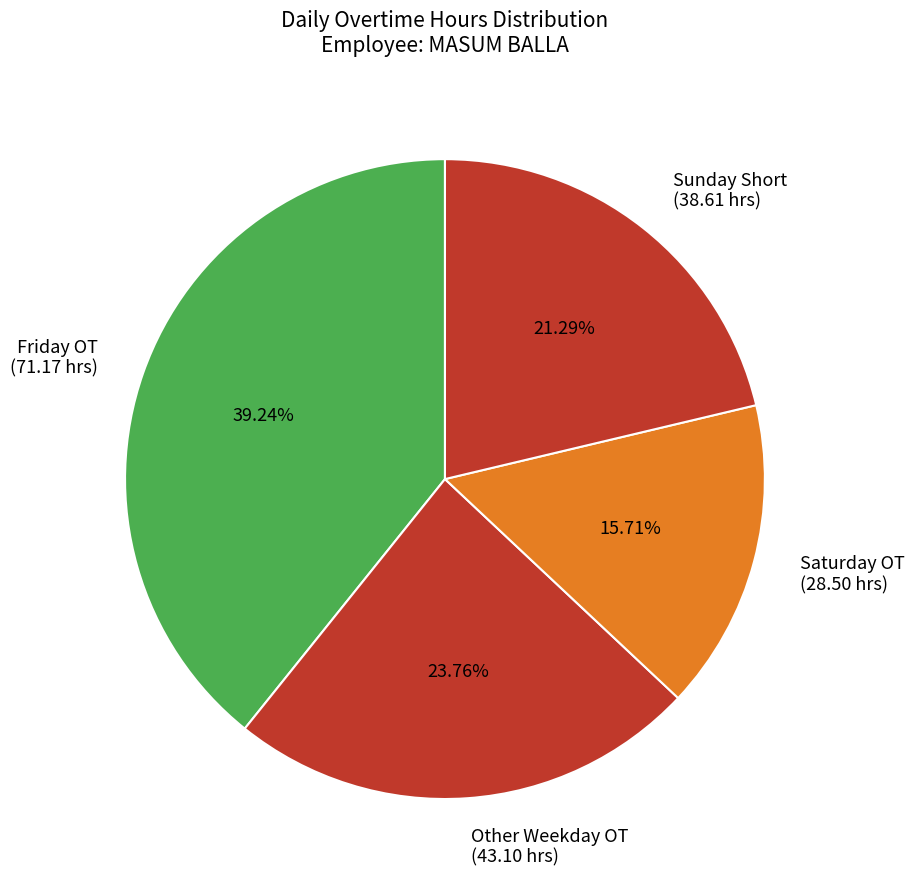

Is Sunday Short (38.61 hrs) the majority of the pie?

No